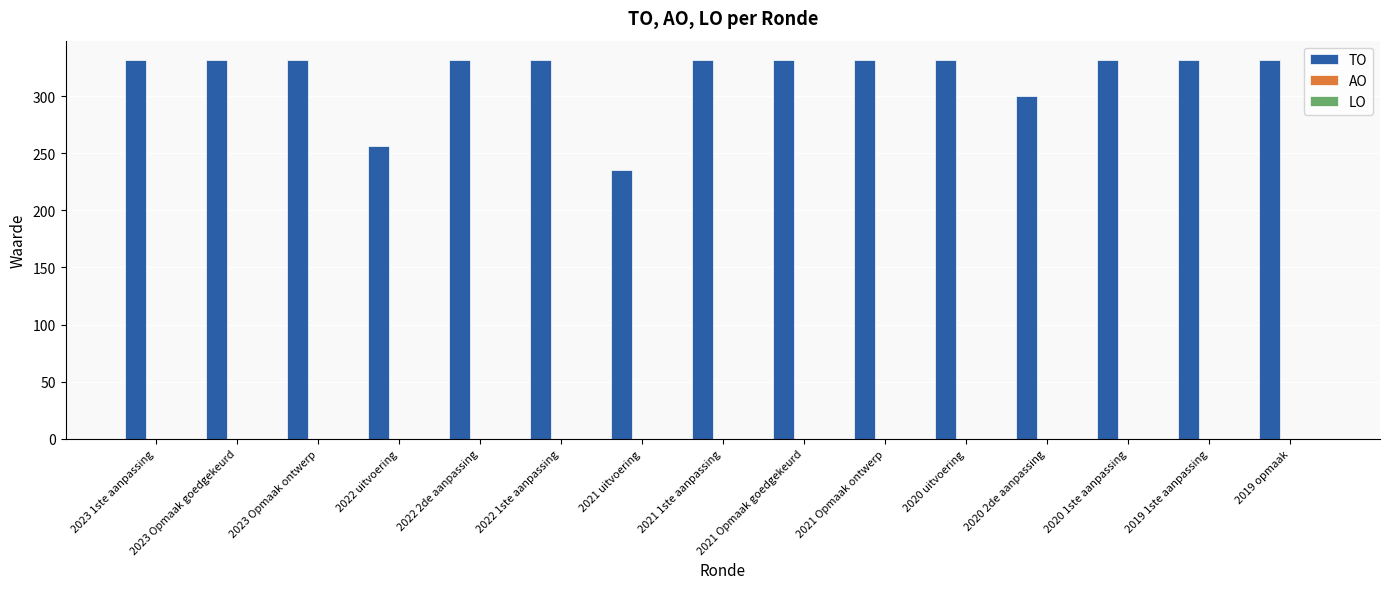

Does the chart contain any negative values?

No